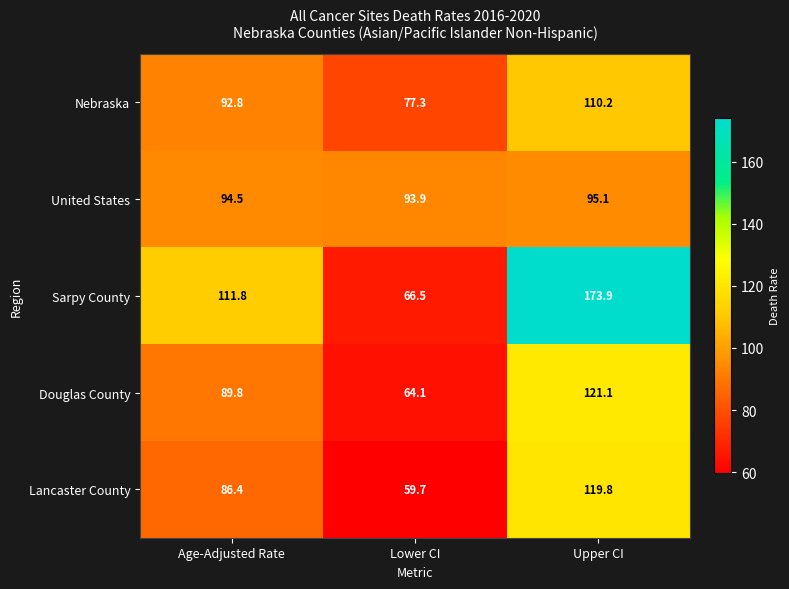

How many distinct data groups are displayed?

5